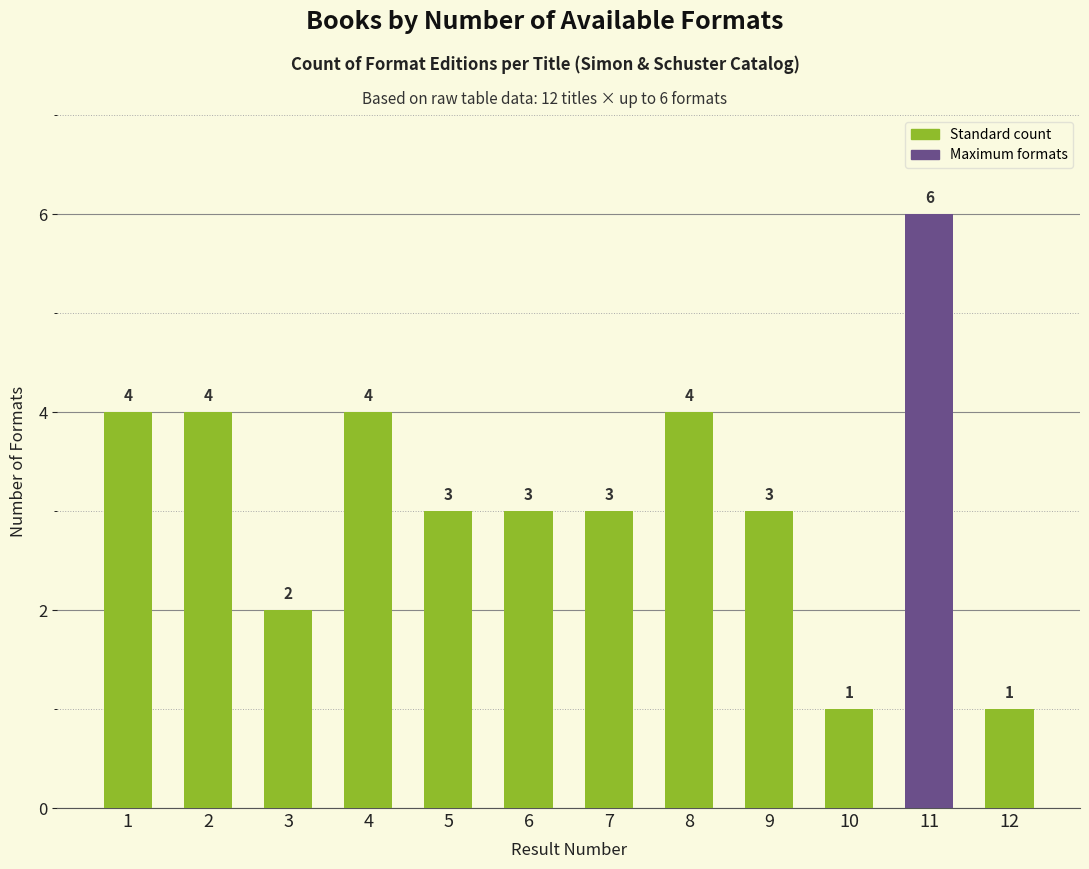

At which category does the chart reach its peak across all series?

11